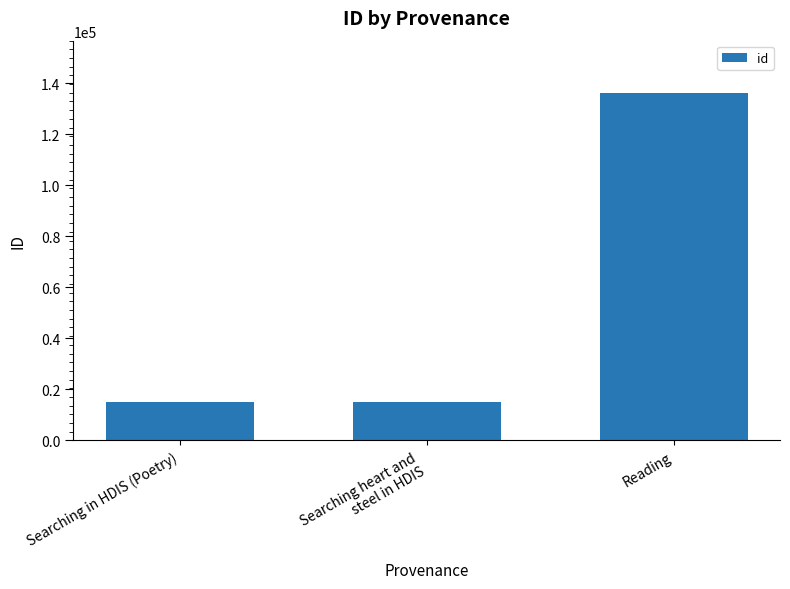

What is the label of the 1st bar from the right?

Reading